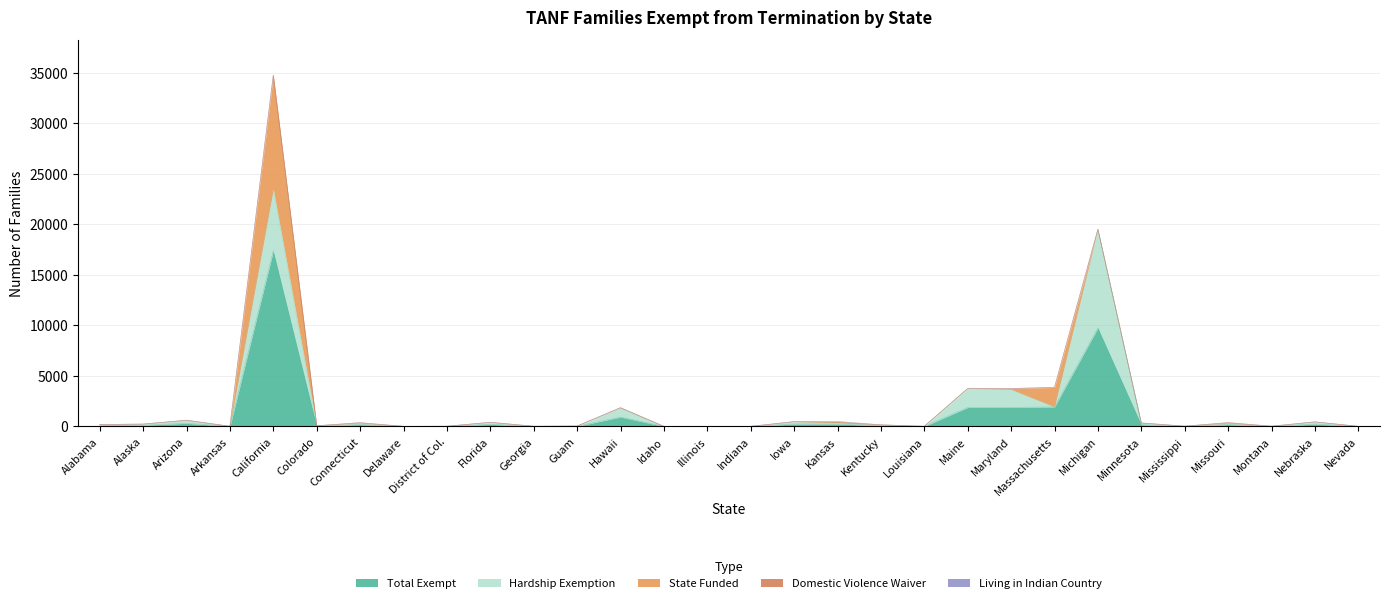

What is the difference between the highest and lowest values at District of Col.?

5